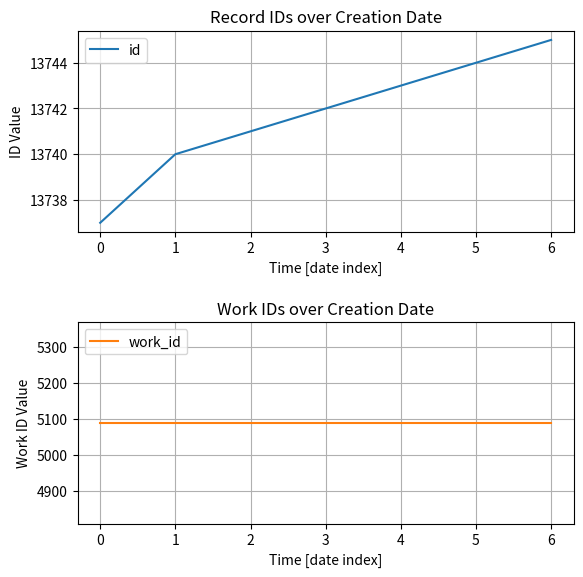

Between 1 and 5, which is larger?

5